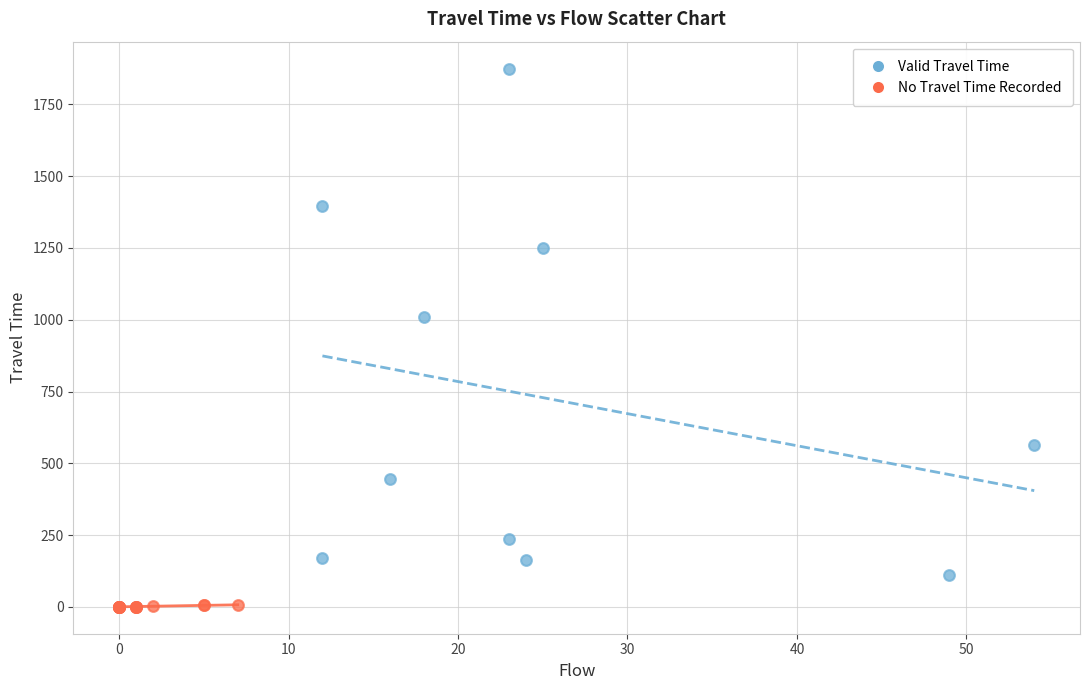

Which series has the widest spread of Y values?

Valid Travel Time